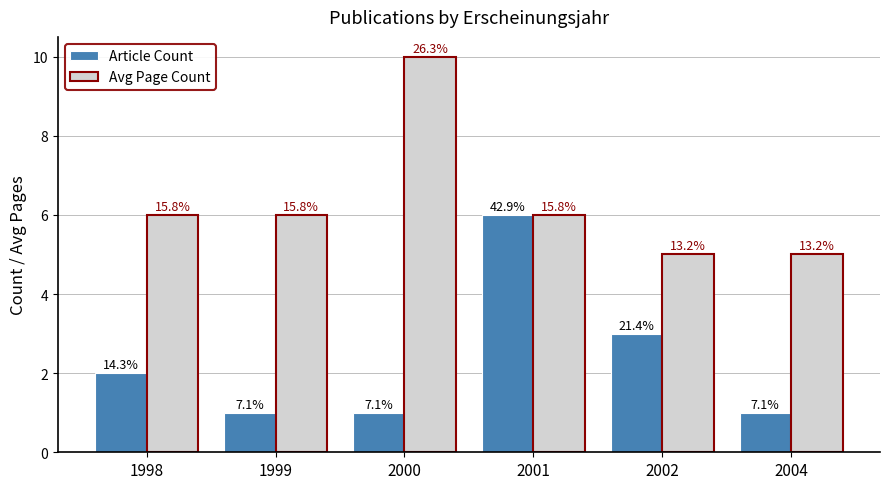

What are all the series names shown in the legend?

Article Count, Avg Page Count